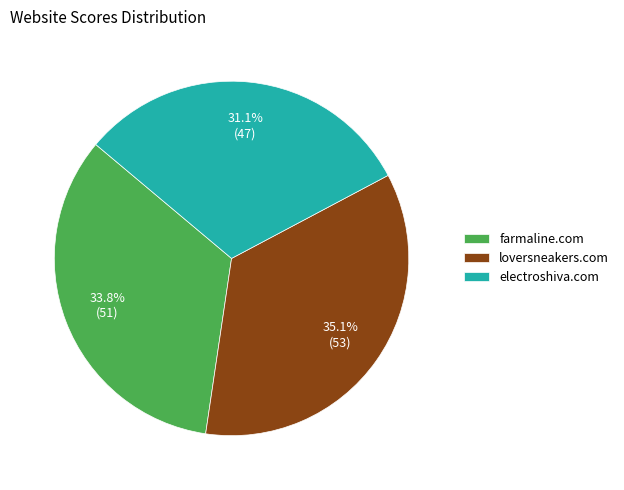

Is the sum of loversneakers.com and electroshiva.com greater than half?

Yes